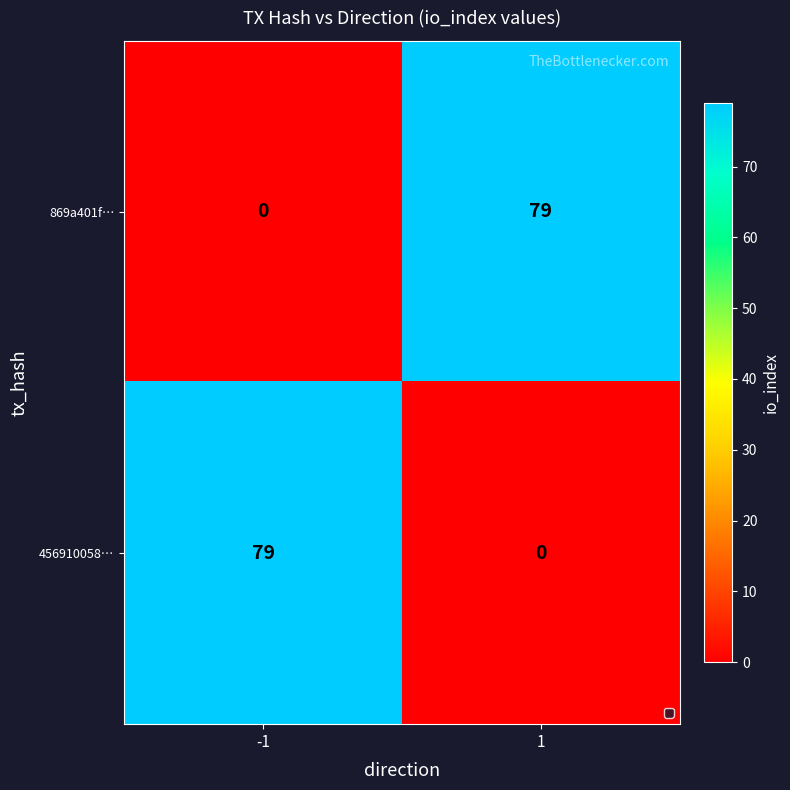

What is the total value across all series at -1?

79